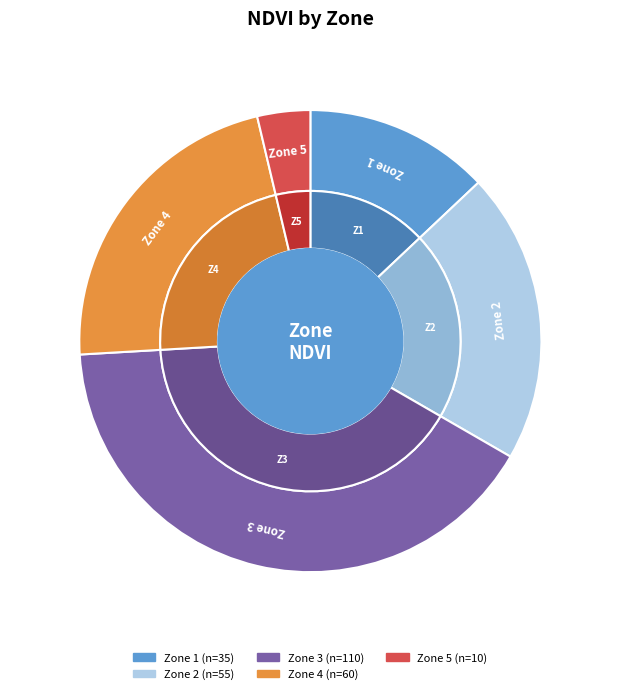

How much of the chart is everything except 3?

59.3%